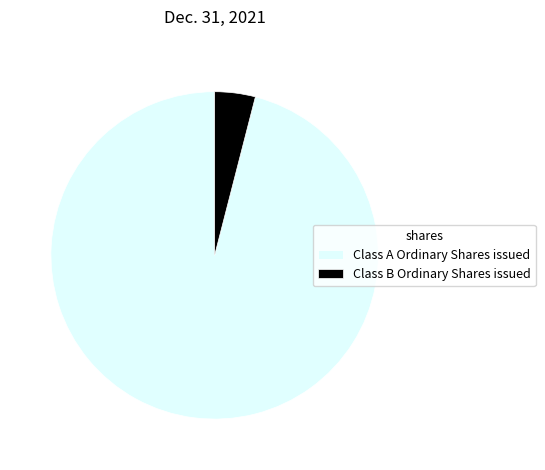

Does Class A Ordinary Shares issued represent more than half of the total?

Yes